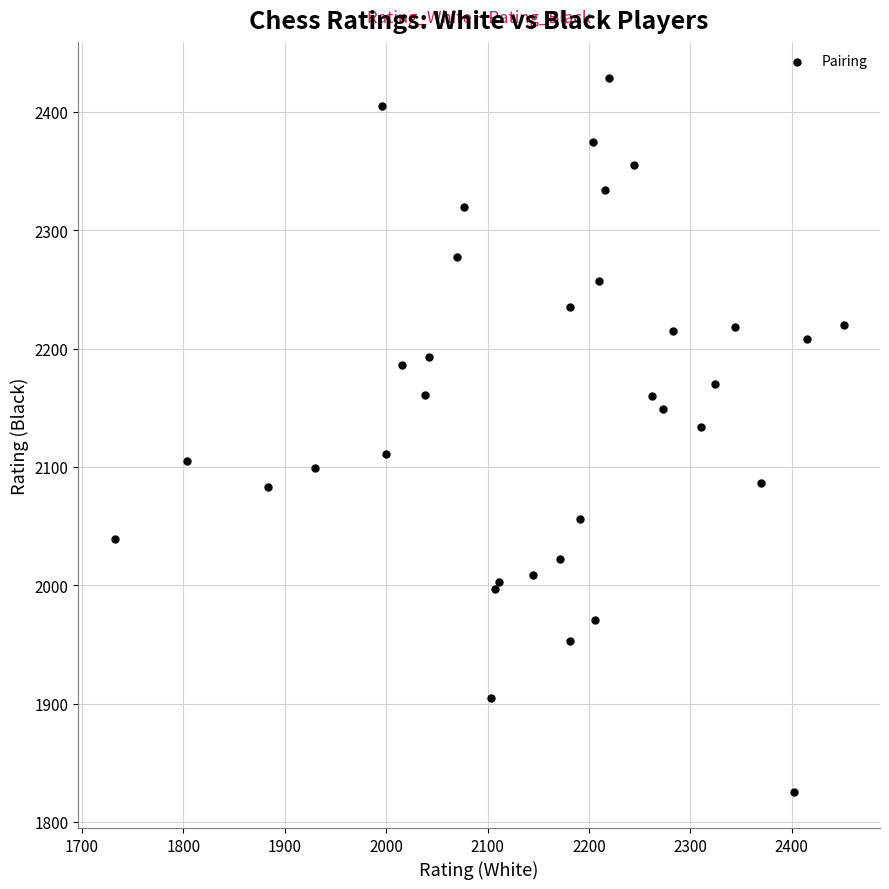

What Y value in the scatter plot is closest to 2127?

2134